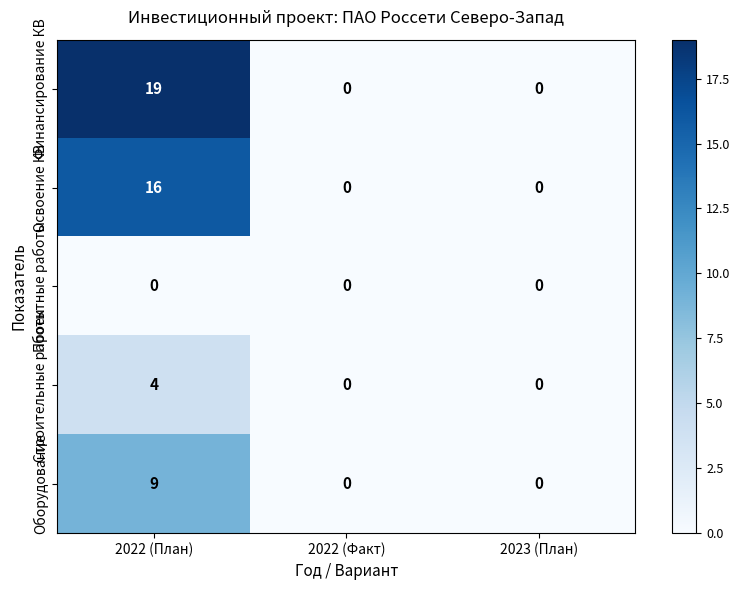

Is it true that Оборудование equals 4 at 2023 (План)?

False